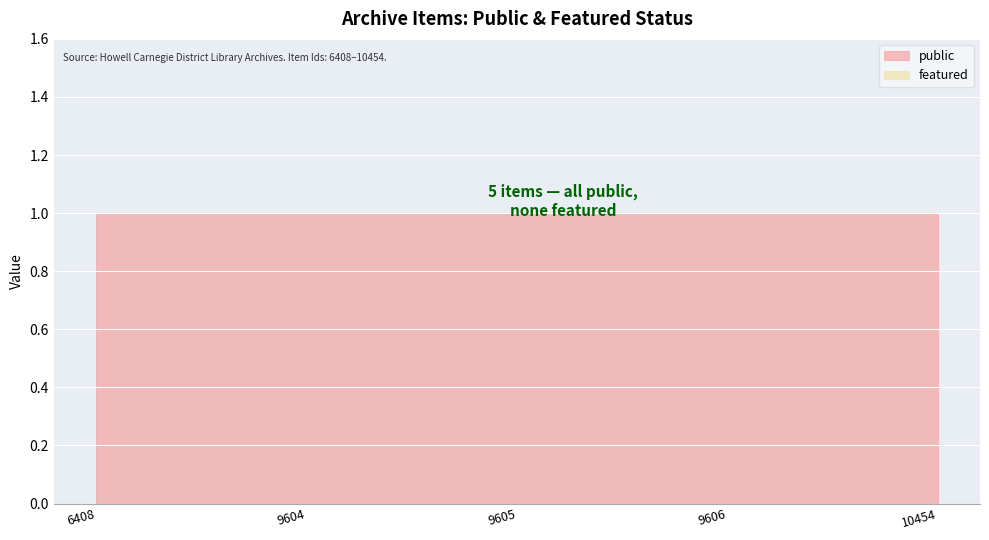

What is the average value of the public series?

1